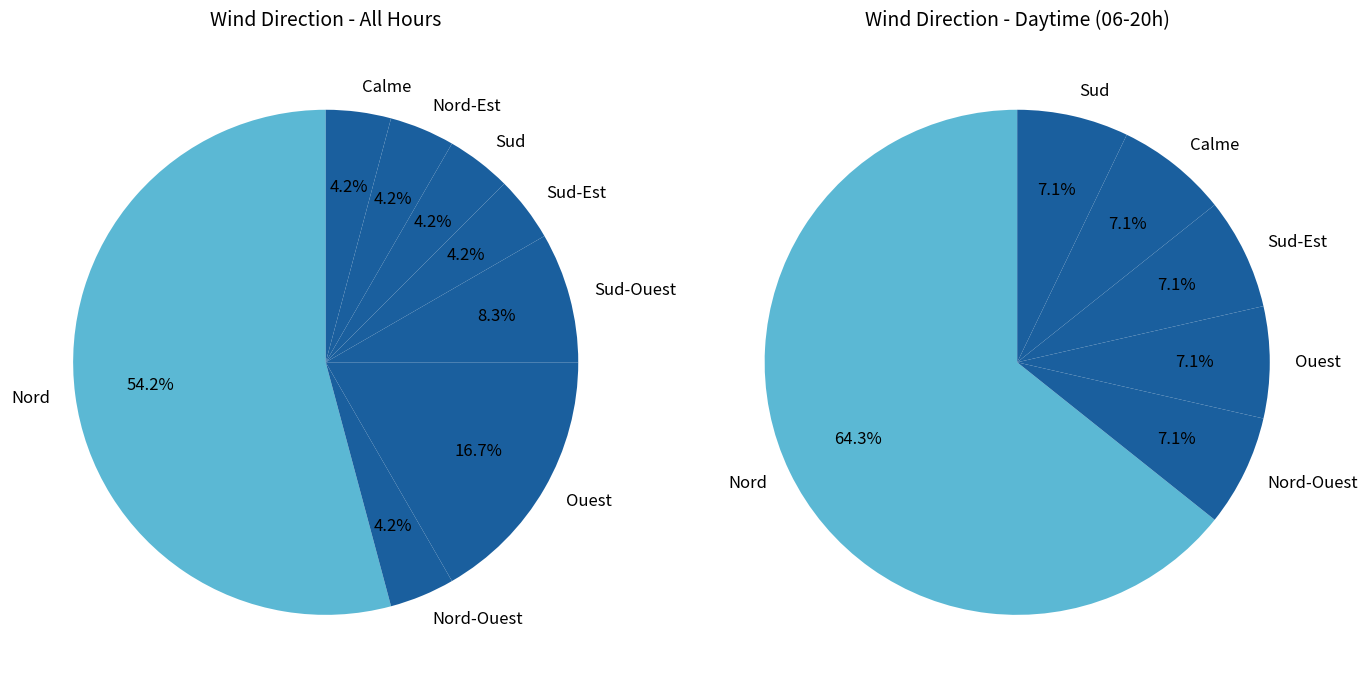

To the nearest percent, what portion does Nord-Est represent?

4%